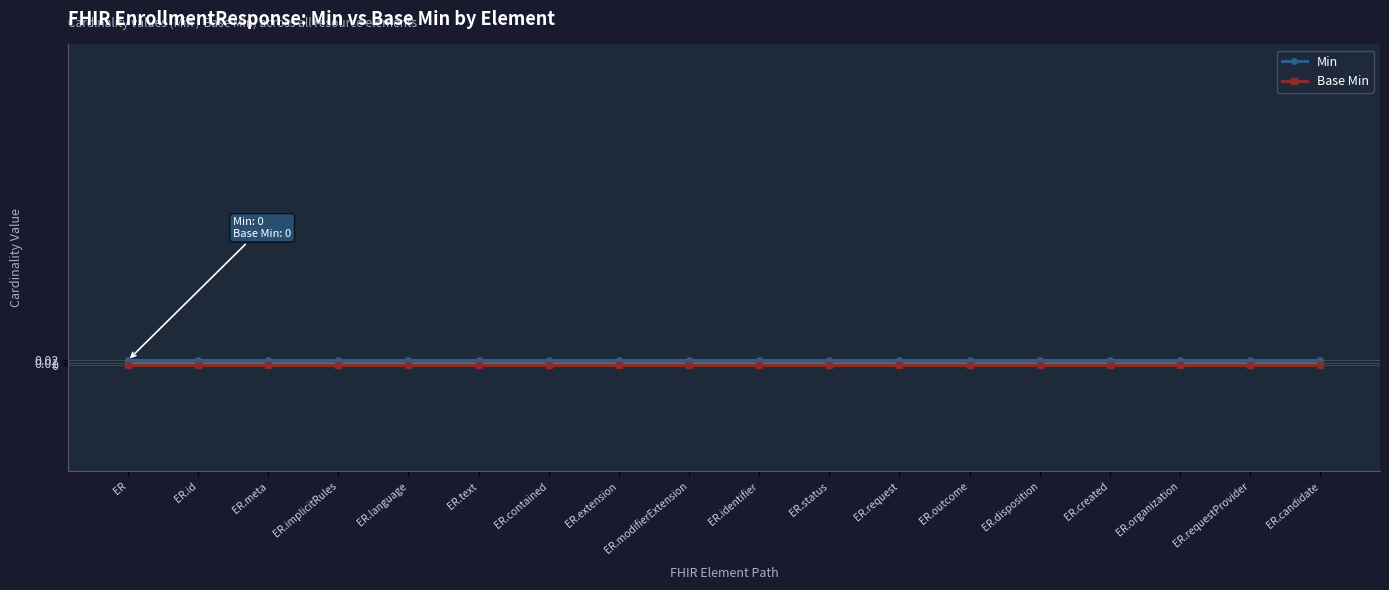

True or false: Min and Base Min intersect in this chart.

False